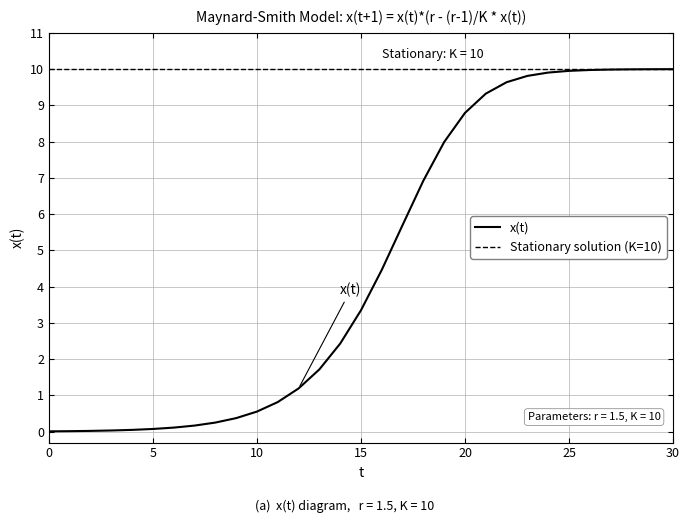

Is it true that x(t) equals 8.8 at 20?

True